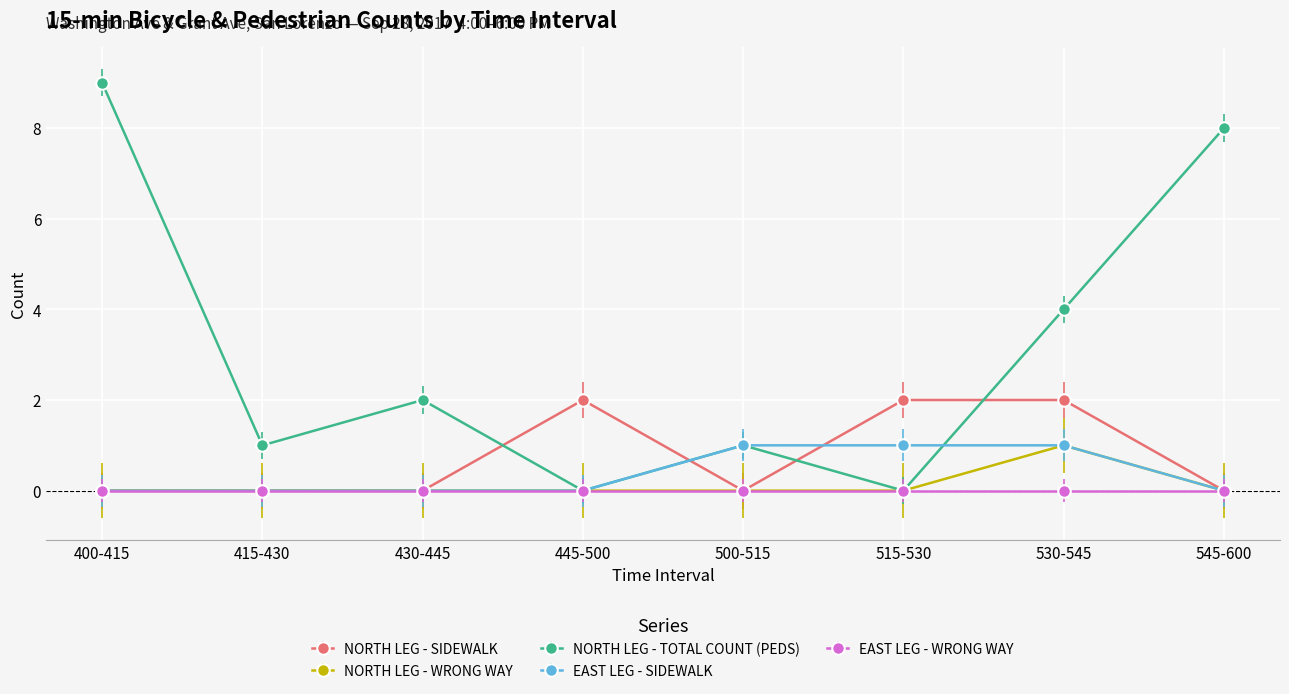

How many series are shown in this chart?

5